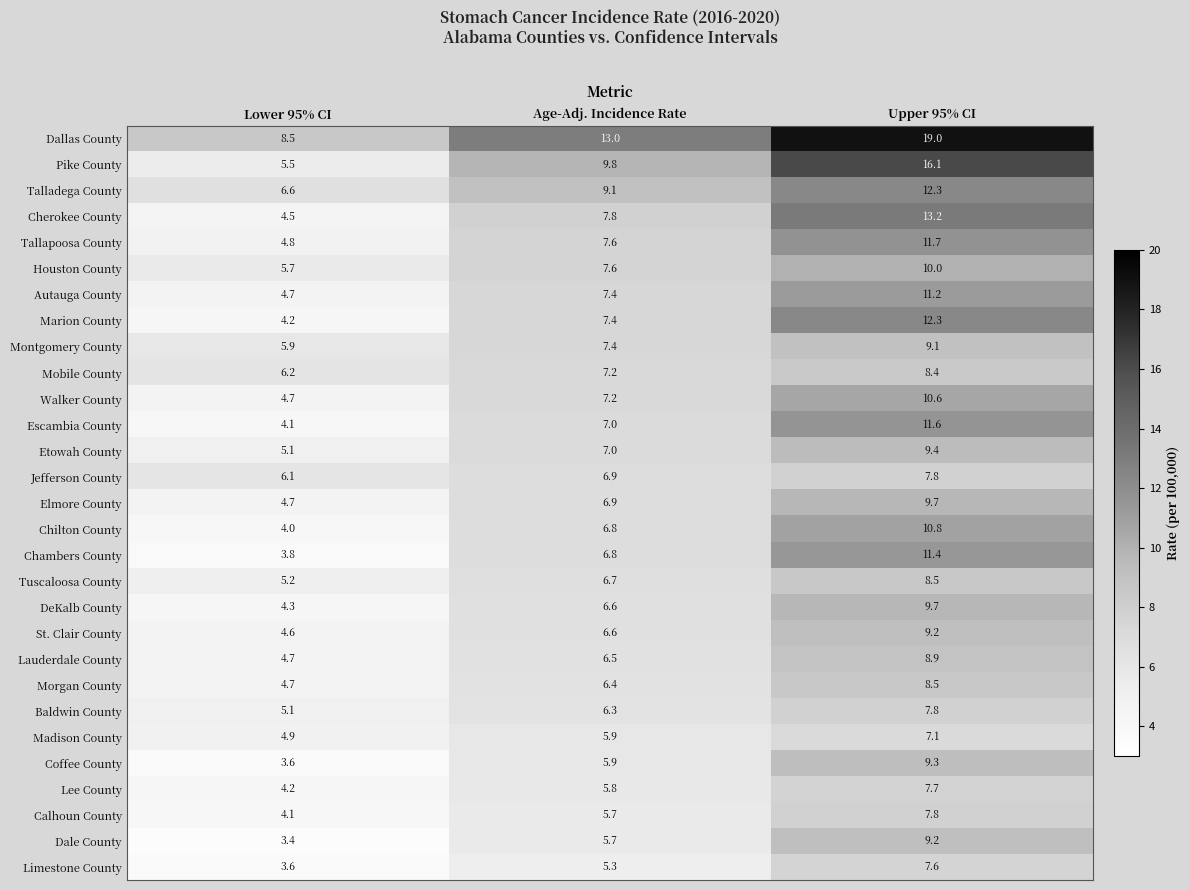

What value does the Montgomery County series have at Lower 95% CI?

5.9